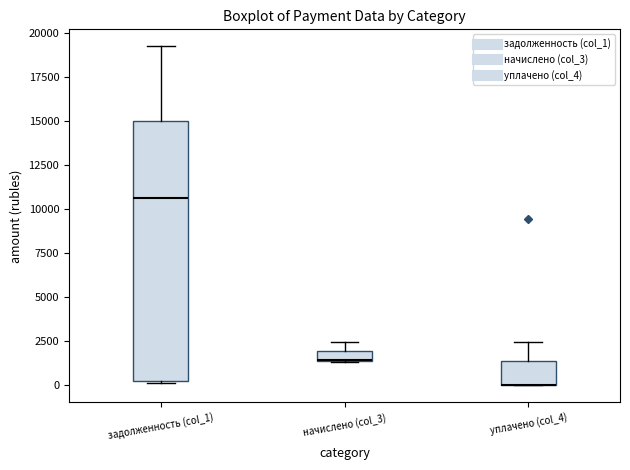

Which box is the tallest, from its lower edge to its upper edge?

задолженность (col_1)